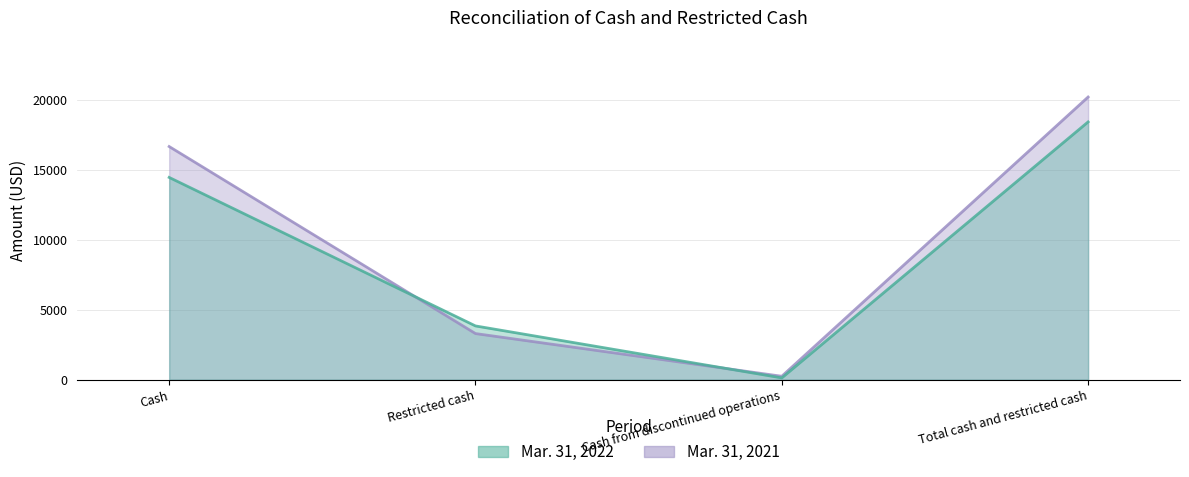

Which series has the largest total across all categories?

Mar. 31, 2021